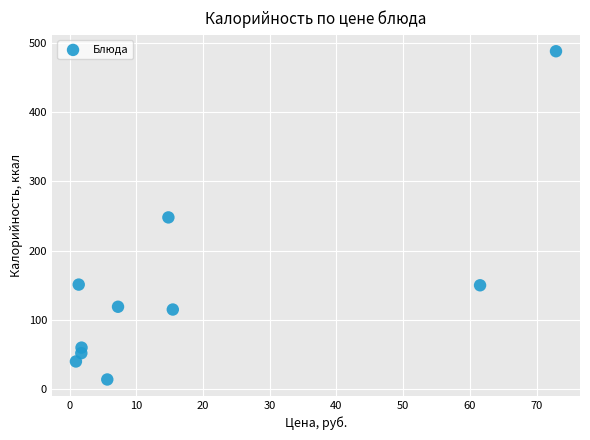

What is the range of X values (max minus min)?

72.0